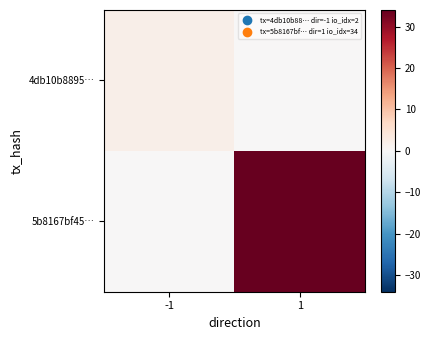

Reading right to left, what are all the values shown in this chart?

4db10b8895…: 1=0	-1=2
5b8167bf45…: 1=34	-1=0